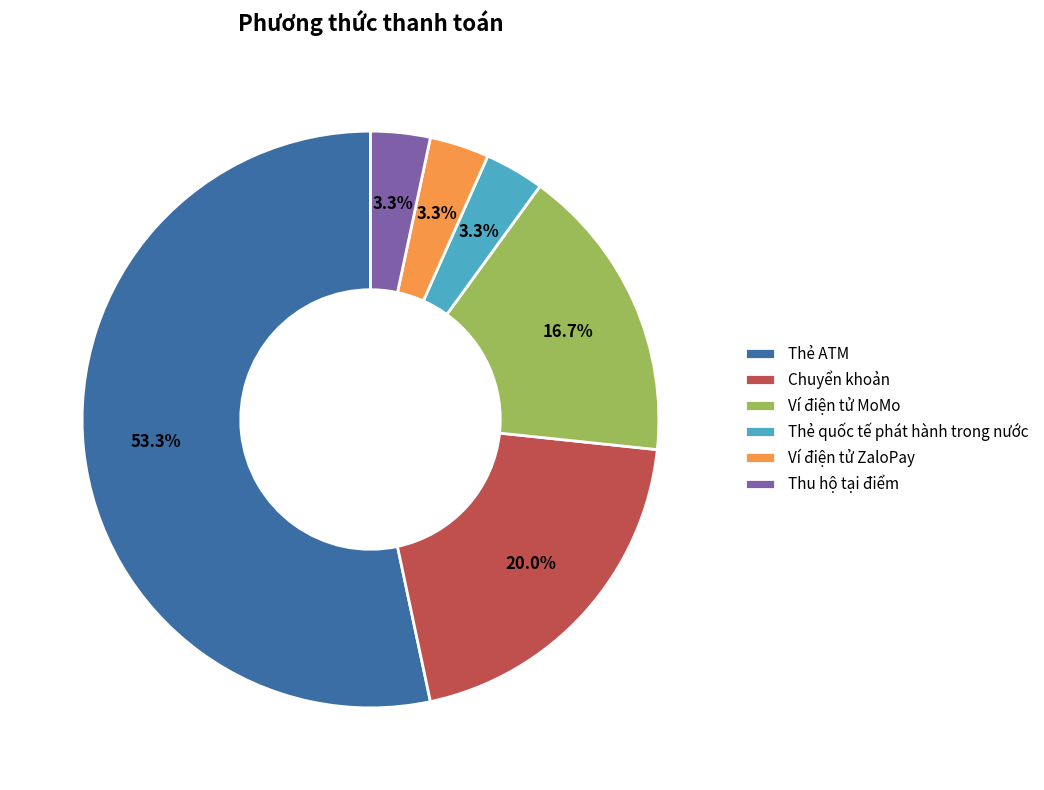

Does Thẻ ATM account for over 50% of the chart?

Yes